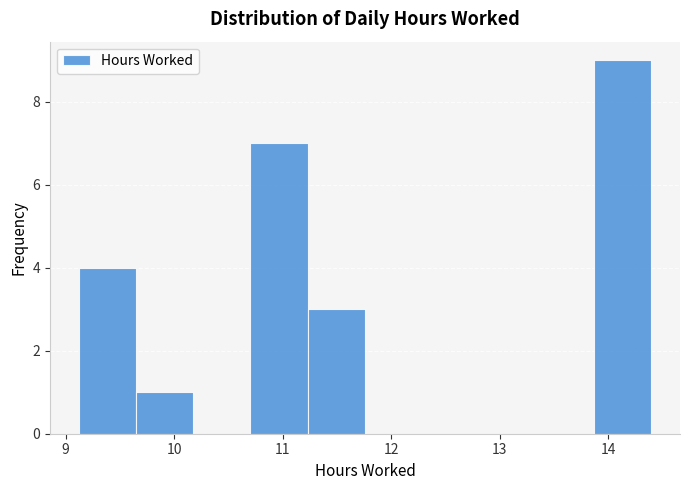

How tall is the bar that spans 11.2 to 11.8 on the x-axis? Neither the bar edges nor the heights are printed on the chart, so give them approximately, as read against the axes.

3